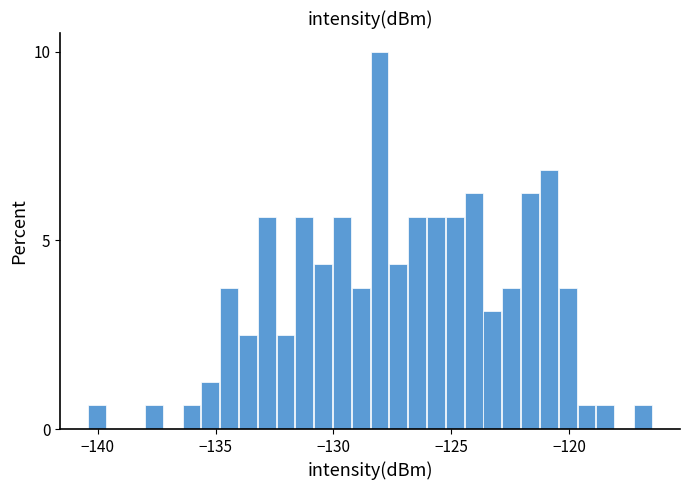

Around what value on the x-axis is the tallest bar? Give the approximate position of its centre, as read against the axis.

-128.0